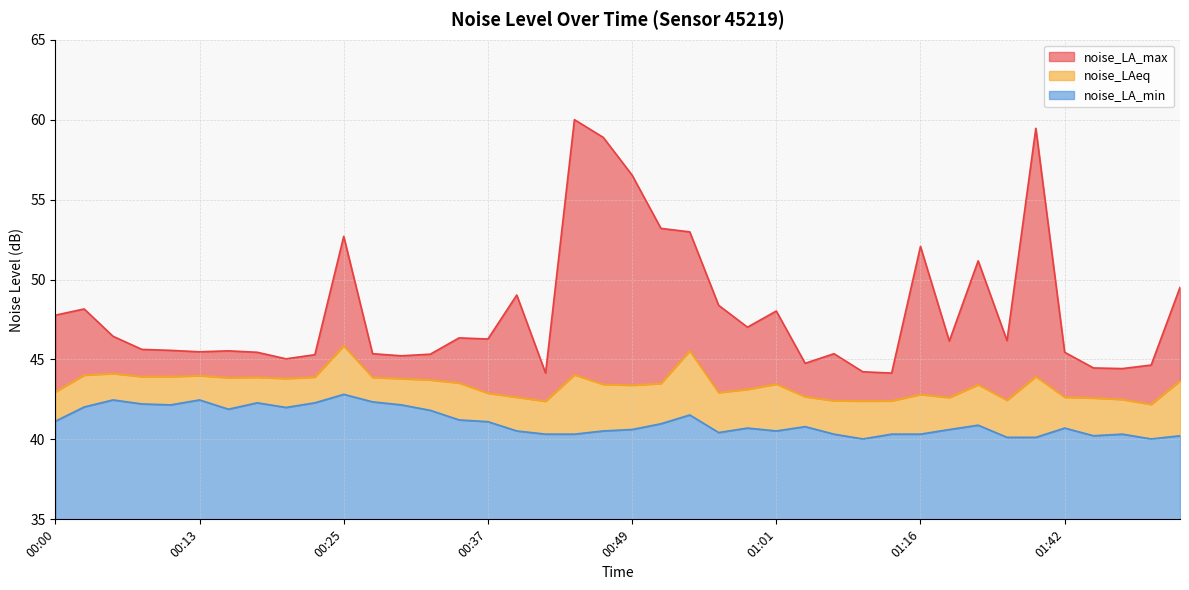

At which category is the sum across all series the highest?

00:44